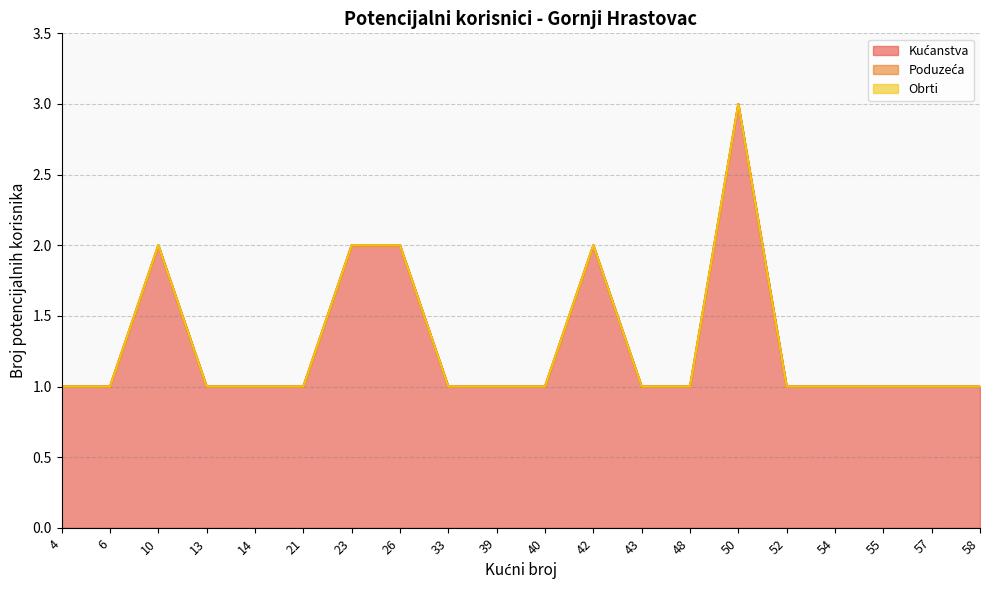

Between 43 and 50, which is larger?

50